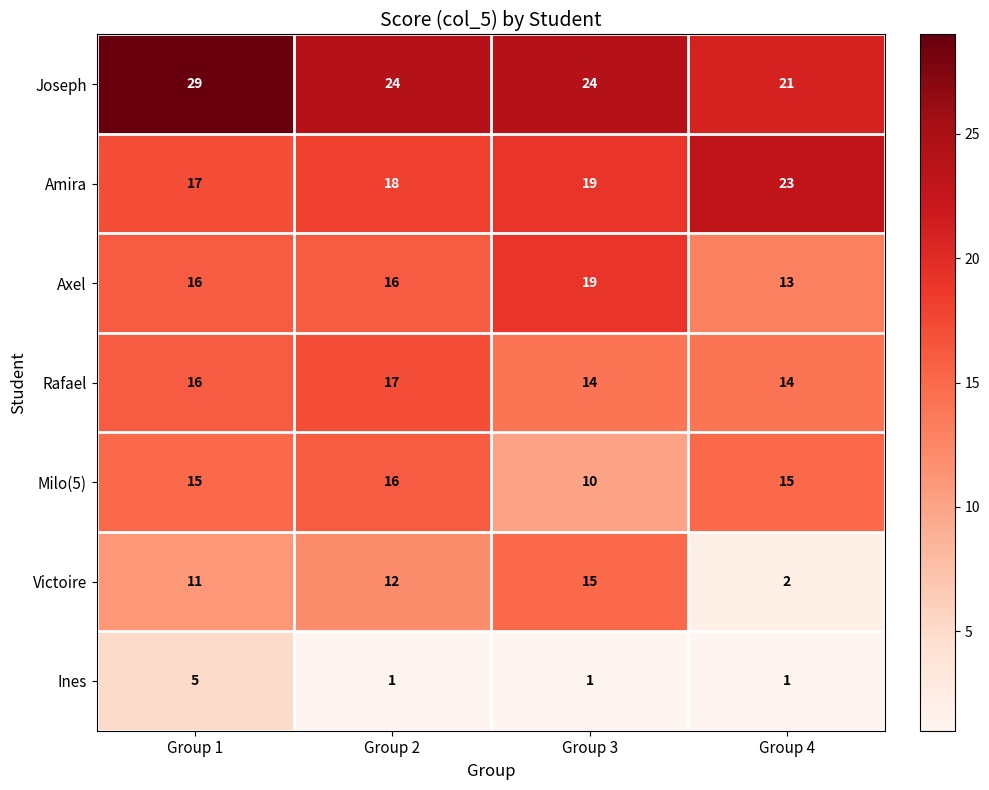

Rank the series at Group 4 from lowest to highest value.

Ines, Victoire, Axel, Rafael, Milo(5), Joseph, Amira